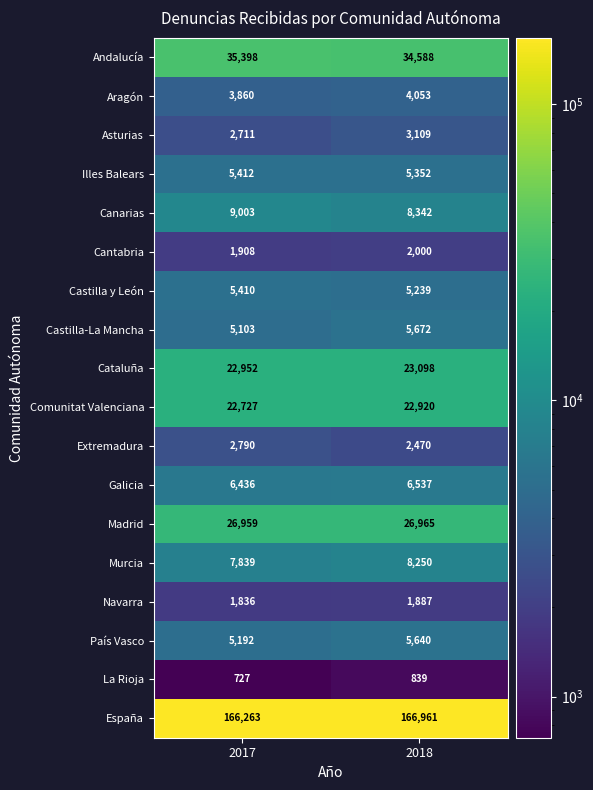

Rank the series by their maximum value, from lowest to highest.

La Rioja, Navarra, Cantabria, Extremadura, Asturias, Aragón, Castilla y León, Illes Balears, País Vasco, Castilla-La Mancha, Galicia, Murcia, Canarias, Comunitat Valenciana, Cataluña, Madrid, Andalucía, España